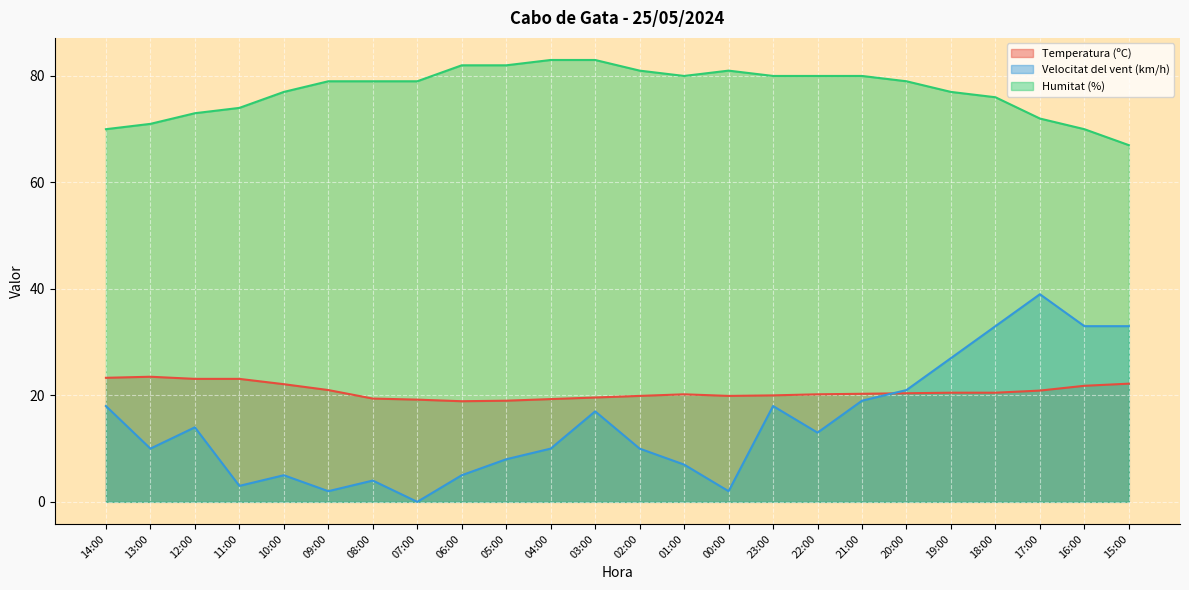

Is the value of Humitat (%) at 14:00 greater than the value of Velocitat del vent (km/h) at 12:00?

Yes